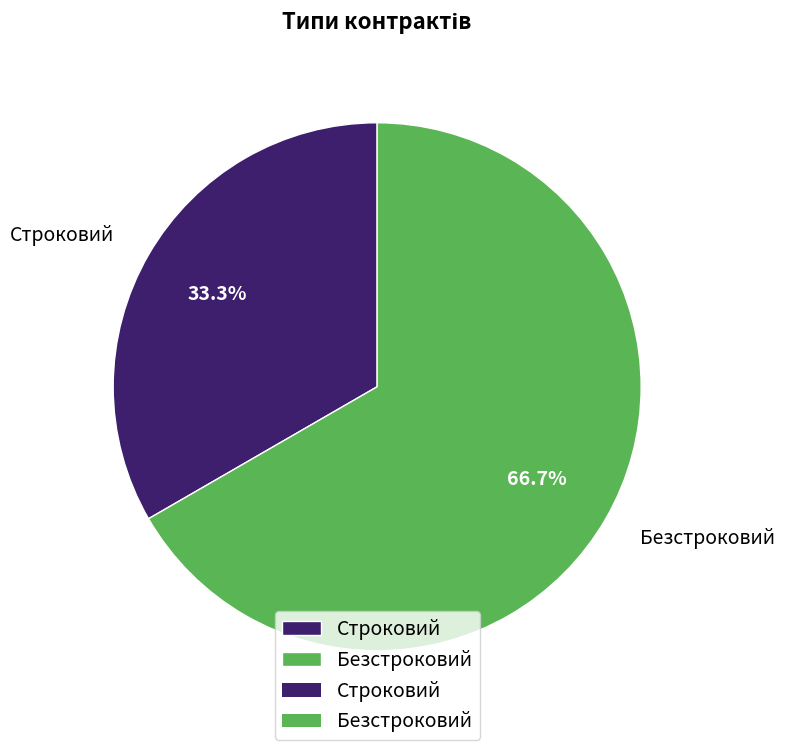

What is the ratio of the value at Безстроковий to the value at Строковий?

2.0